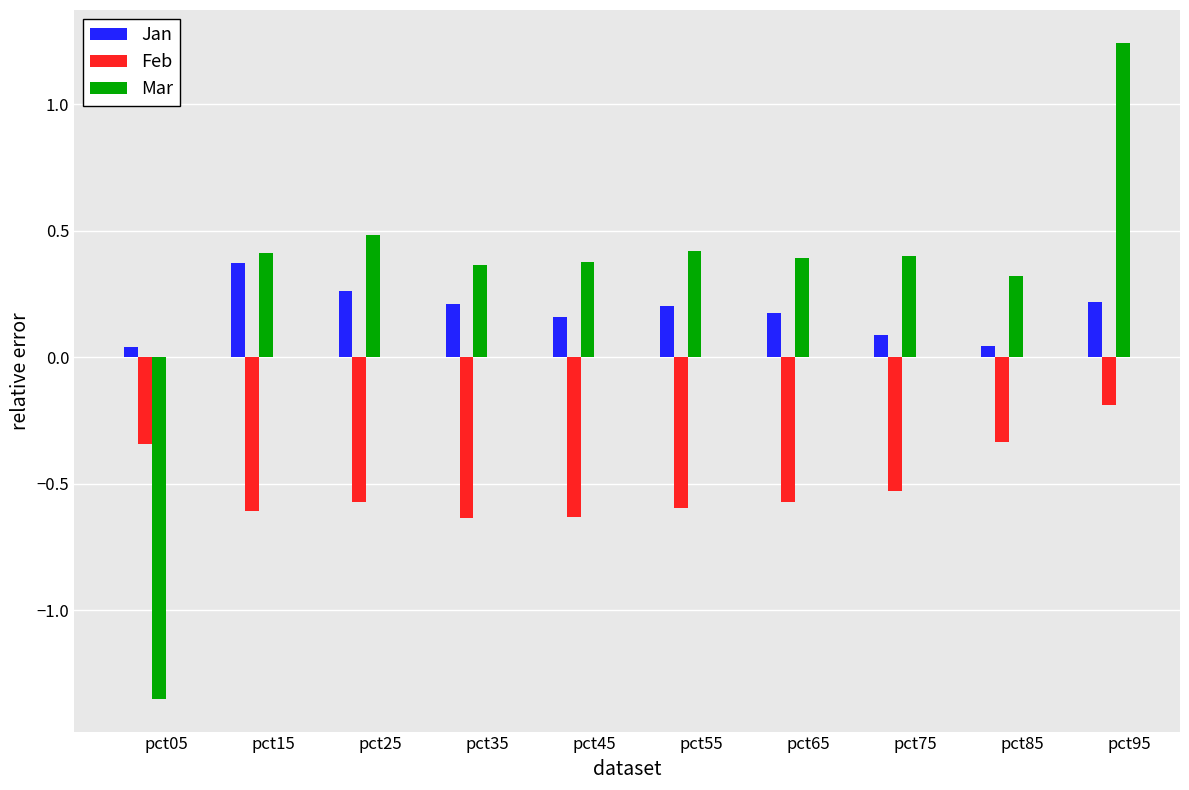

What is the difference between the maximum and minimum values in the Mar series?

2.6